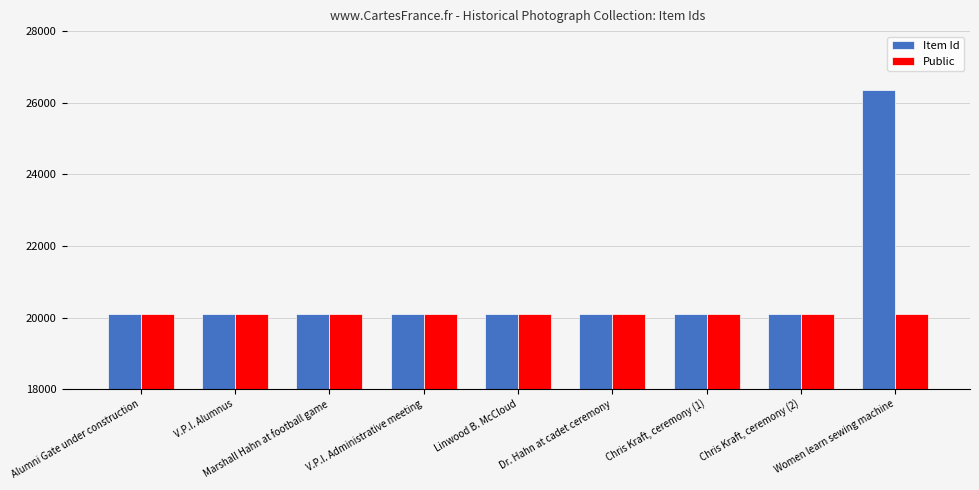

Between V.P.I. Administrative meeting and Women learn sewing machine, which series saw the biggest shift?

Item Id